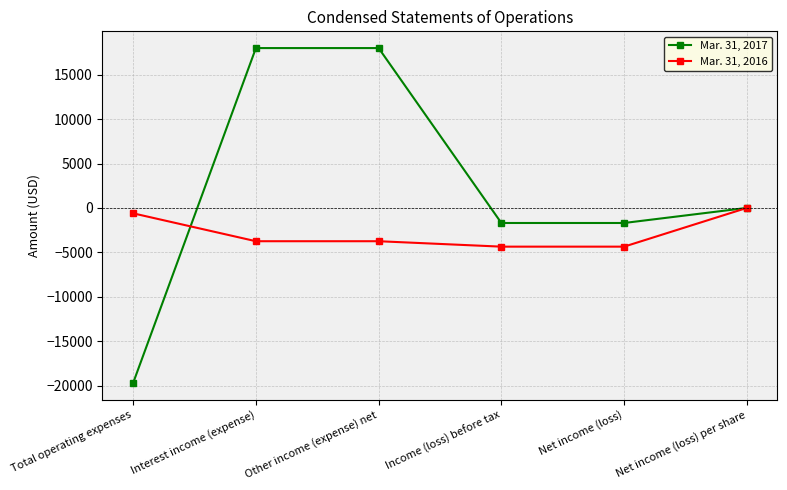

What are all the series names shown in the legend?

Mar. 31, 2017, Mar. 31, 2016